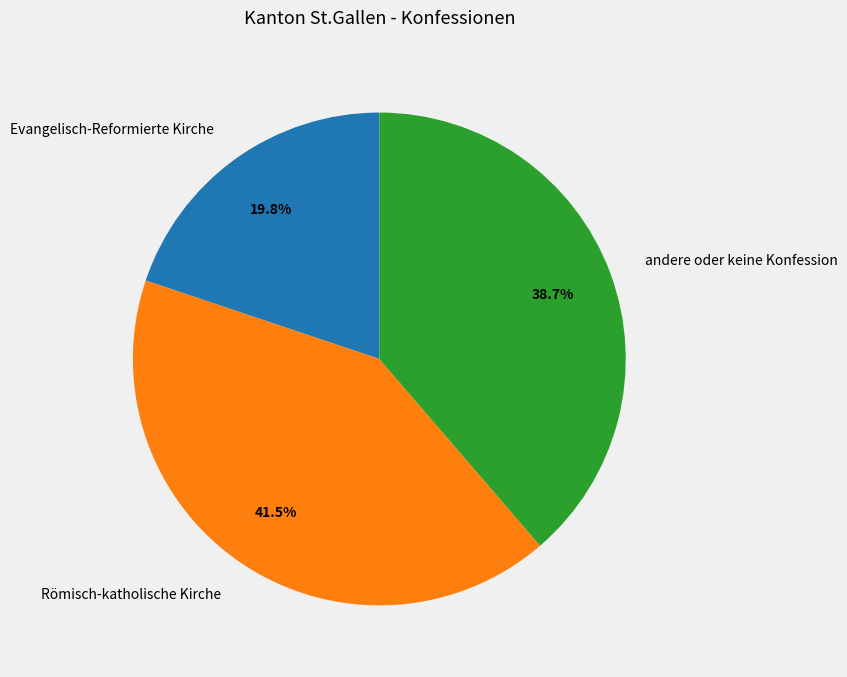

Combined, what portion of the pie is andere oder keine Konfession and Evangelisch-Reformierte Kirche?

58.5%